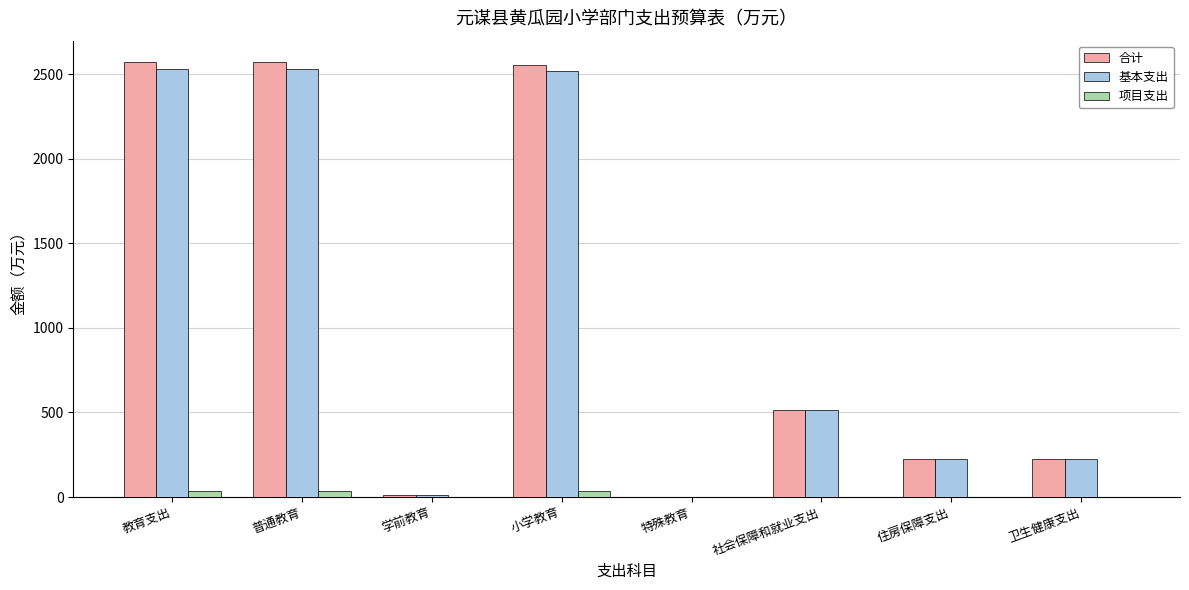

Between 普通教育 and 学前教育, which series saw the biggest shift?

合计